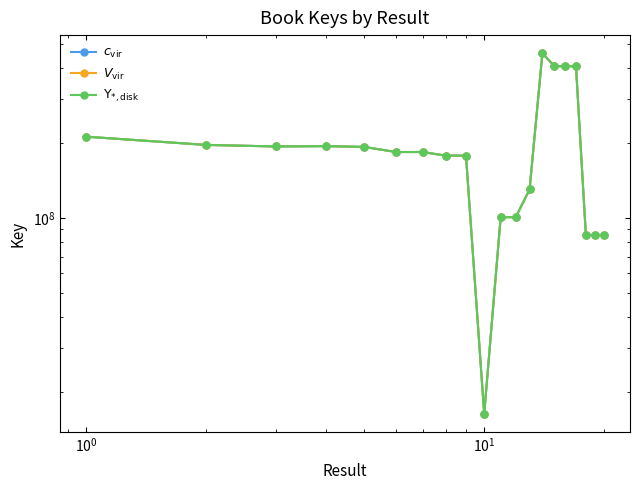

What is the highest value of the $V_{\rm vir}$ series?

458776503